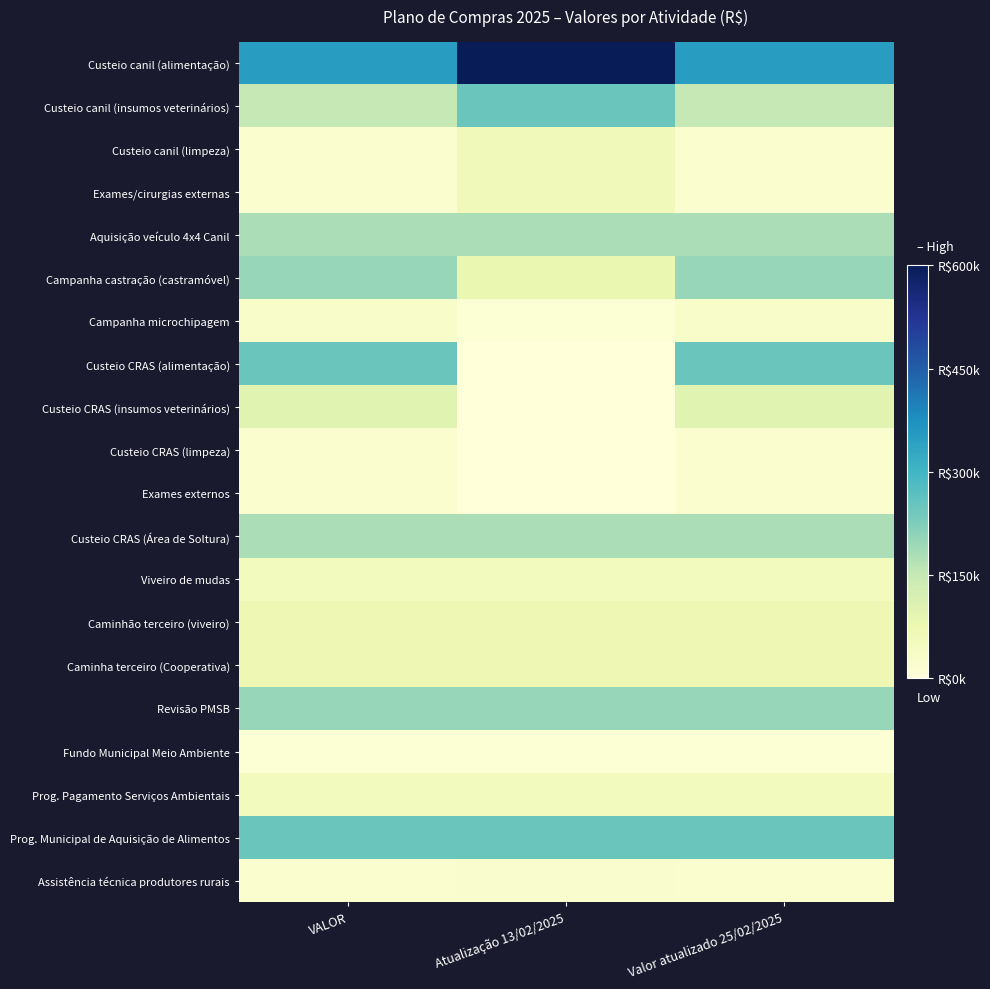

Which series changed the most between Atualização 13/02/2025 and Valor atualizado 25/02/2025?

Custeio canil (alimentação)